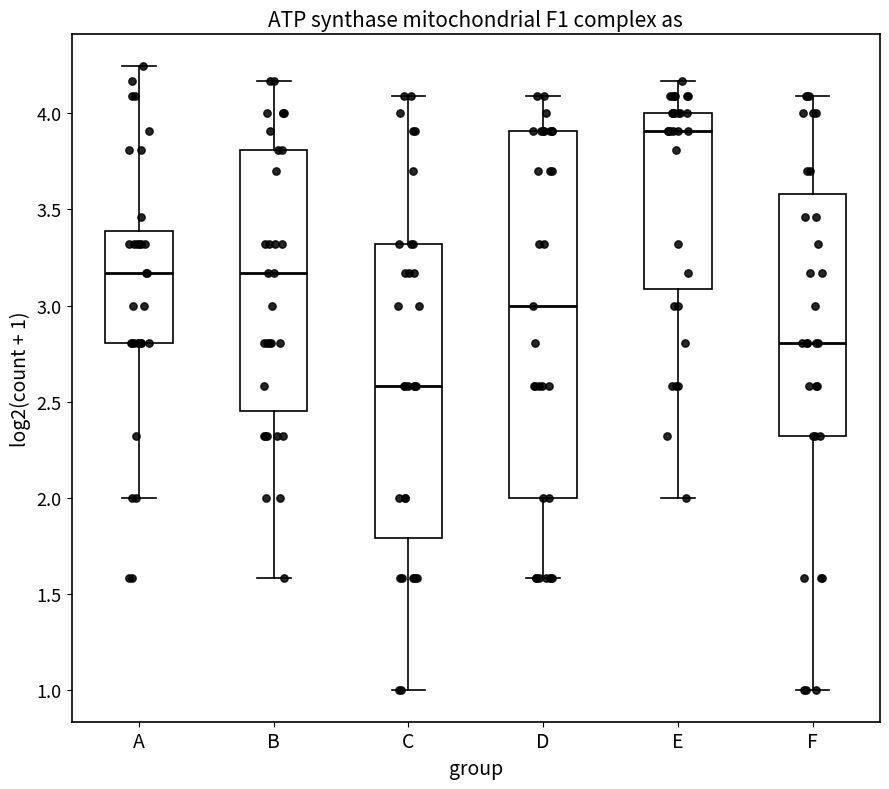

Which box's median line is the lowest?

C